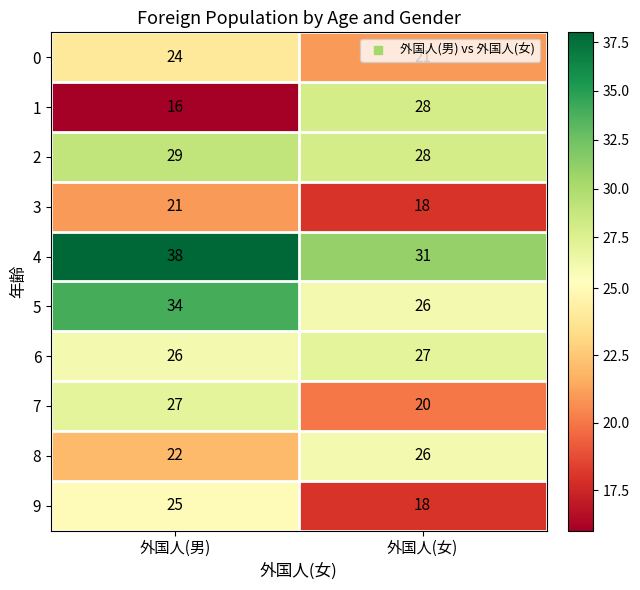

What is the sum of all 9 values?

43